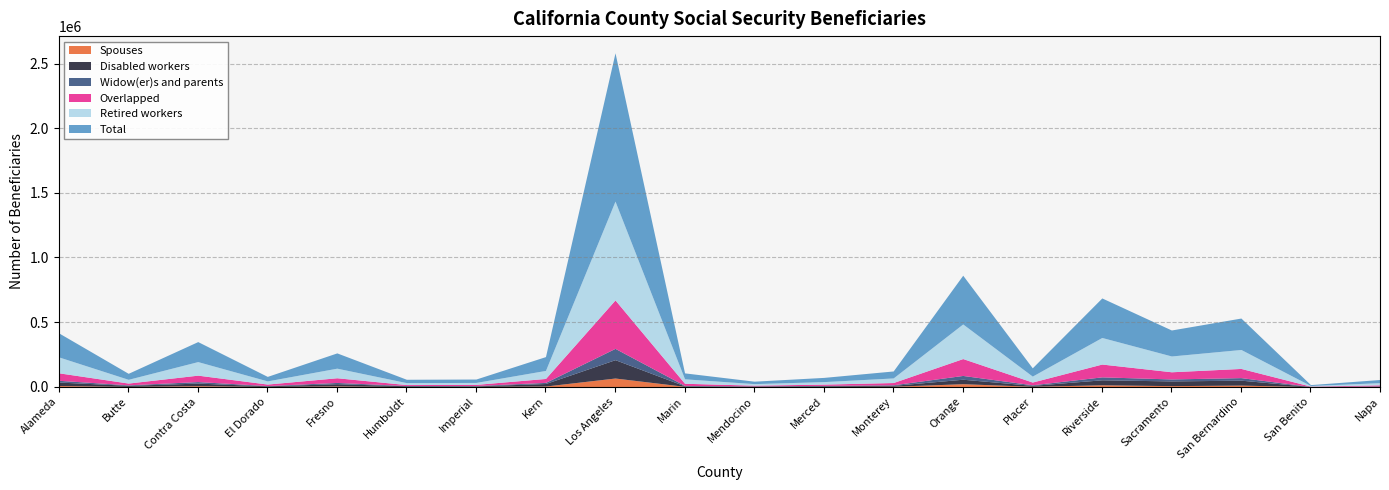

What is the lowest value of the Spouses series?

290